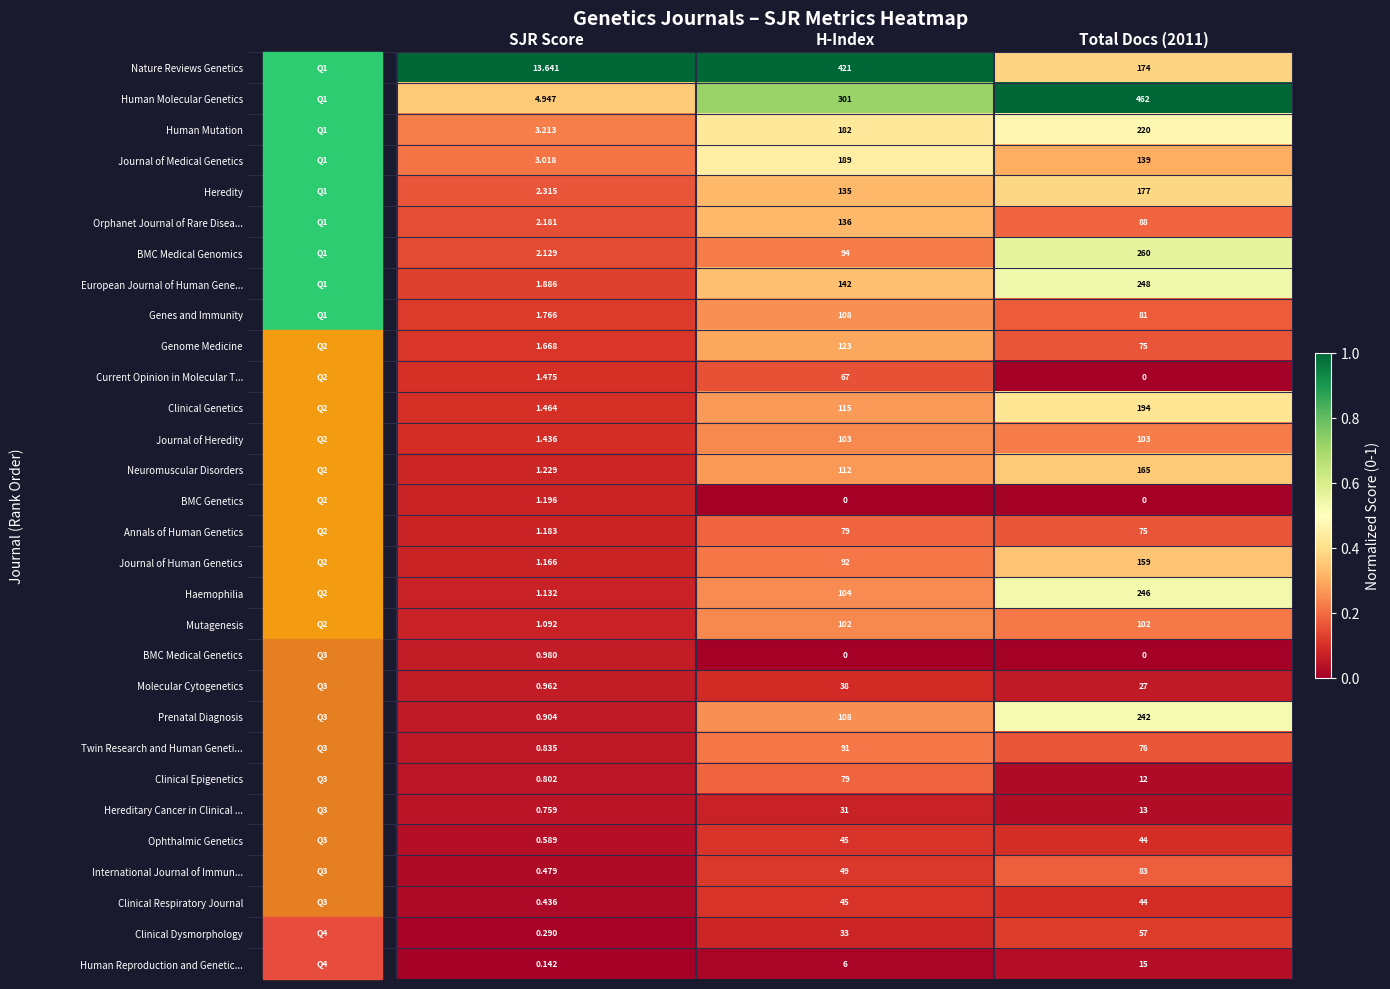

At SJR Score, list the series in order from smallest to largest.

Human Reproduction and Genetic..., Clinical Dysmorphology, Clinical Respiratory Journal, International Journal of Immun..., Ophthalmic Genetics, Hereditary Cancer in Clinical ..., Clinical Epigenetics, Twin Research and Human Geneti..., Prenatal Diagnosis, Molecular Cytogenetics, BMC Medical Genetics, Mutagenesis, Haemophilia, Journal of Human Genetics, Annals of Human Genetics, BMC Genetics, Neuromuscular Disorders, Journal of Heredity, Clinical Genetics, Current Opinion in Molecular T..., Genome Medicine, Genes and Immunity, European Journal of Human Gene..., BMC Medical Genomics, Orphanet Journal of Rare Disea..., Heredity, Journal of Medical Genetics, Human Mutation, Human Molecular Genetics, Nature Reviews Genetics